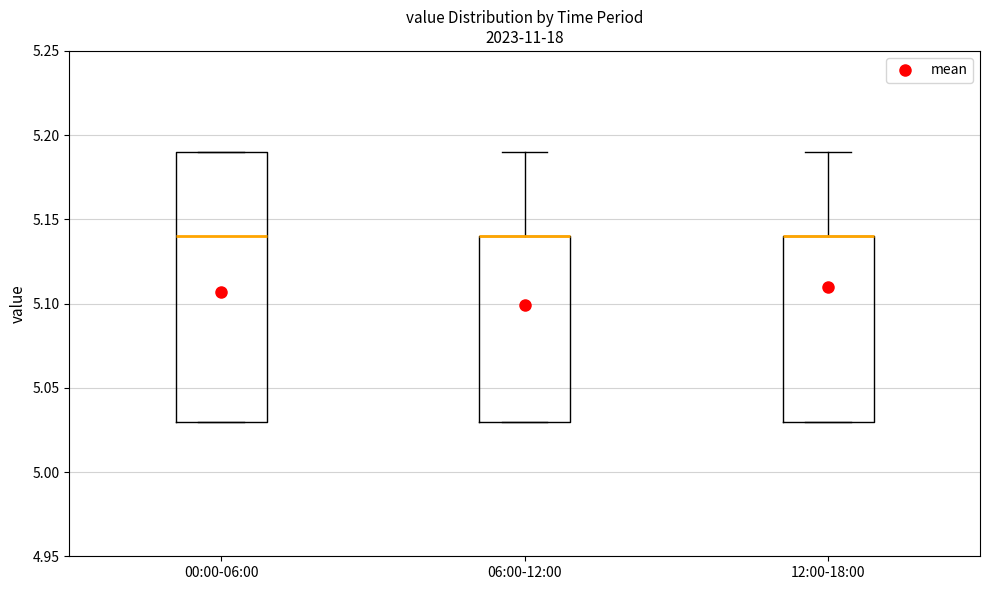

Reading left to right, transcribe this box plot: for each box, give where its median line is, the range the box spans, and where its two whiskers end, as read against the y-axis. The values are not printed on the chart, so give them approximately, as read against the axis.

00:00-06:00: median 5.14, box 5.03 to 5.19, whiskers 5.03 to 5.19
06:00-12:00: median 5.14 (drawn on the box's upper edge), box 5.03 to 5.14, whiskers 5.03 to 5.19
12:00-18:00: median 5.14 (drawn on the box's upper edge), box 5.03 to 5.14, whiskers 5.03 to 5.19